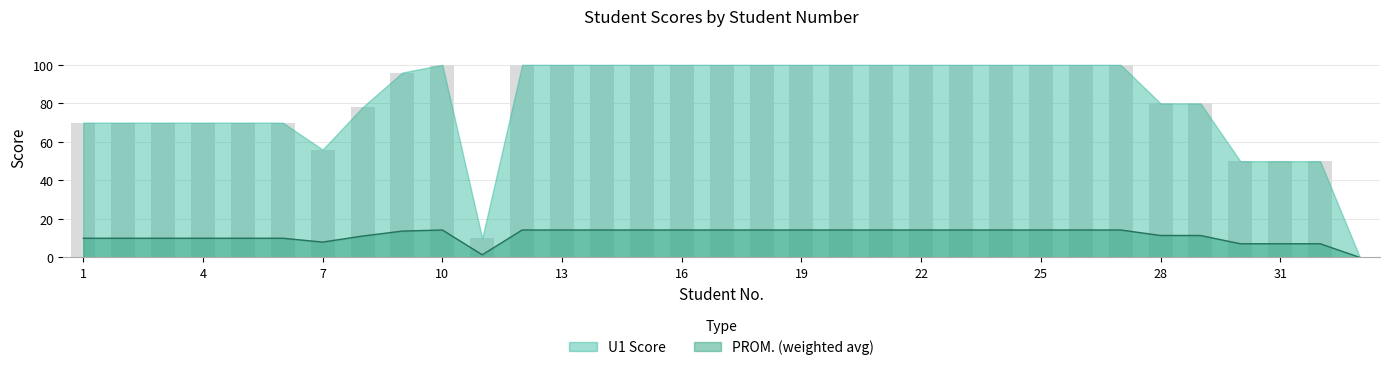

How many groups of bars are there?

33